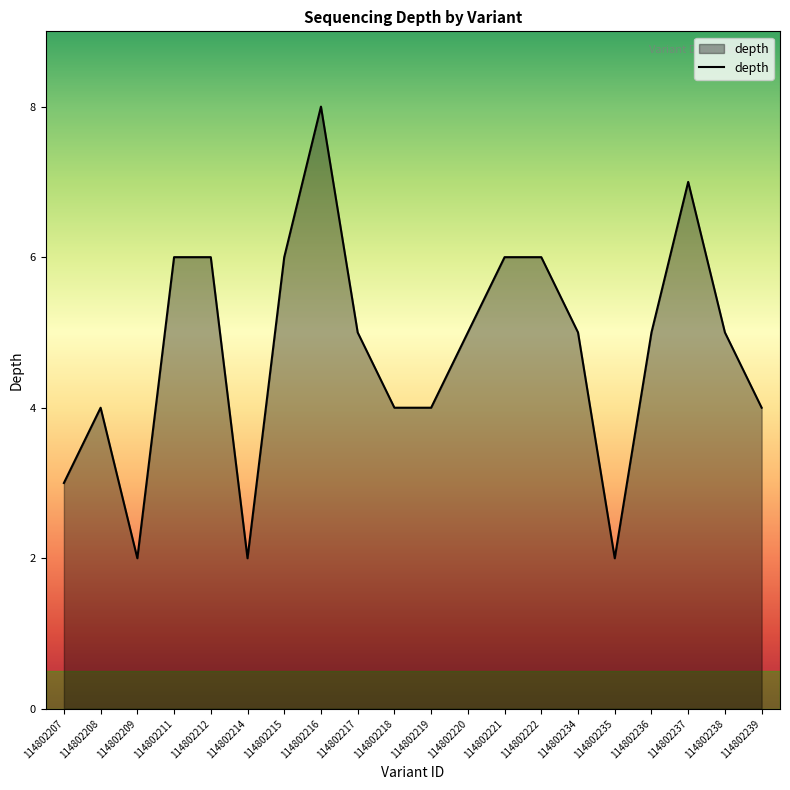

What is the difference between the values at 114802218 and 114802237?

3